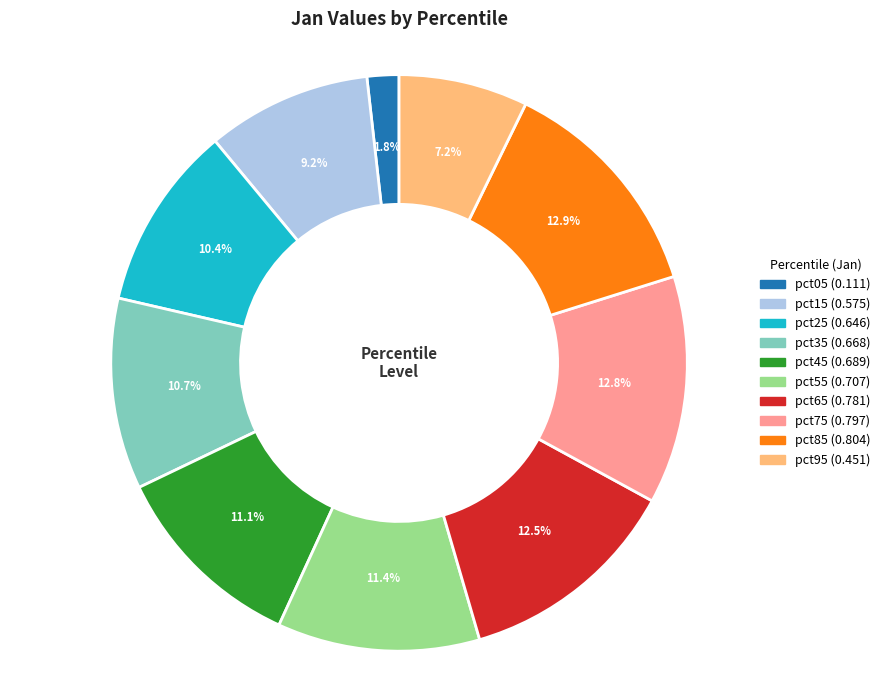

The pct35 slice represents 11% of the pie. True or false?

True